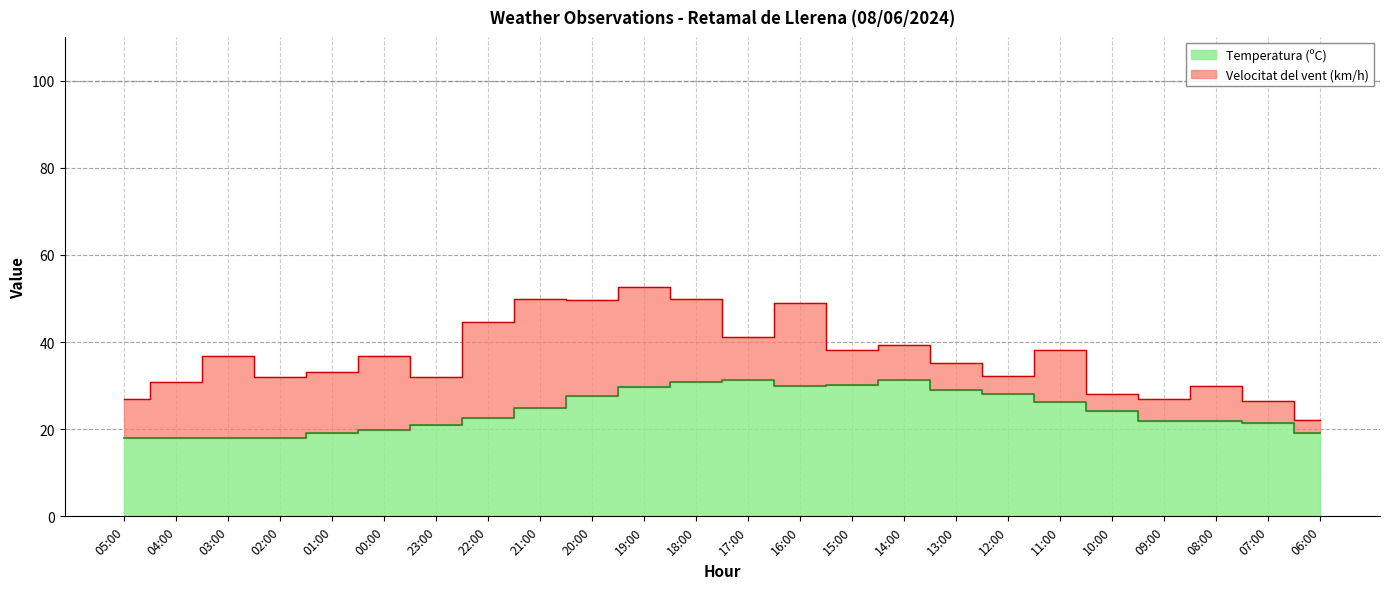

True or false: Velocitat del vent (km/h) and Humitat (%) intersect in this chart.

False